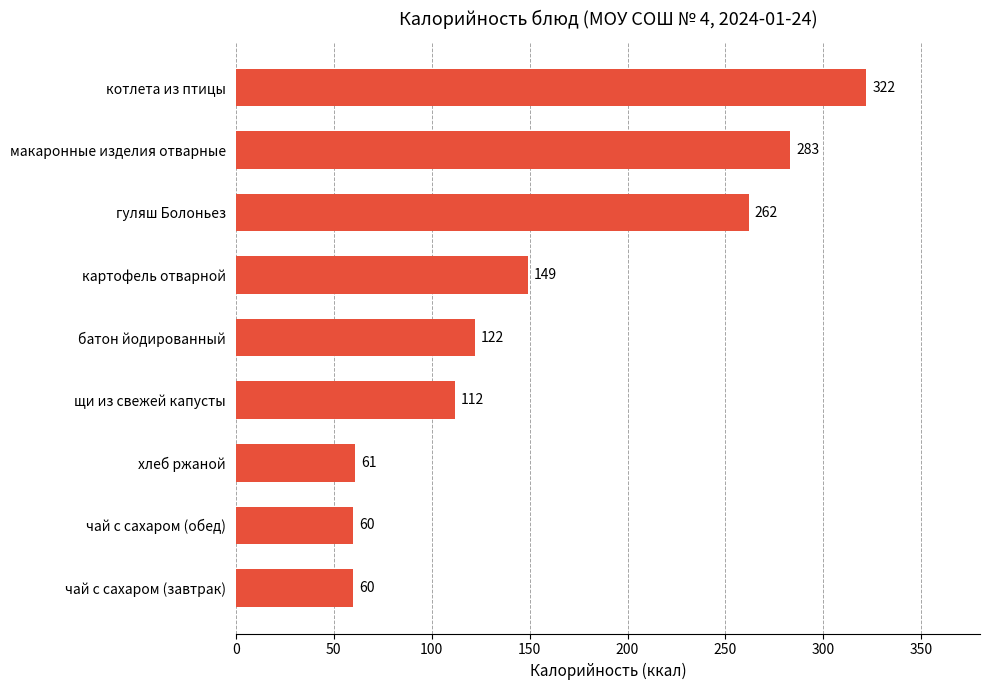

Approximately how many times larger is the value at хлеб ржаной compared to картофель отварной?

0.4